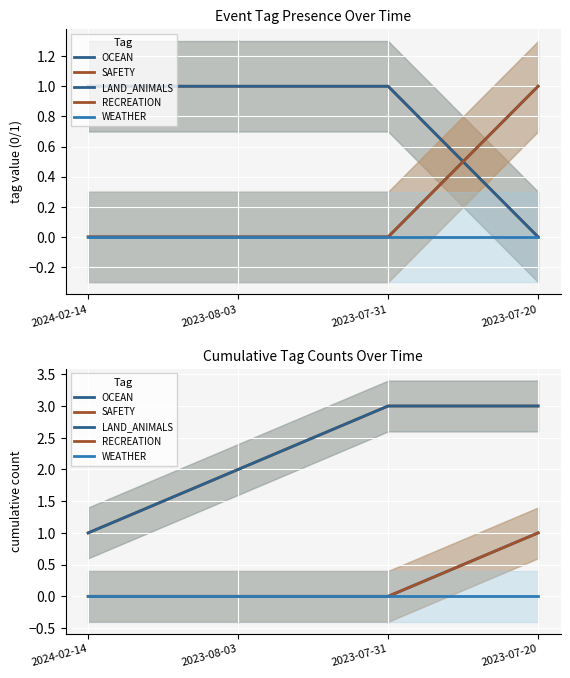

True or false: RECREATION has a value of 1 at 2023-07-20.

False